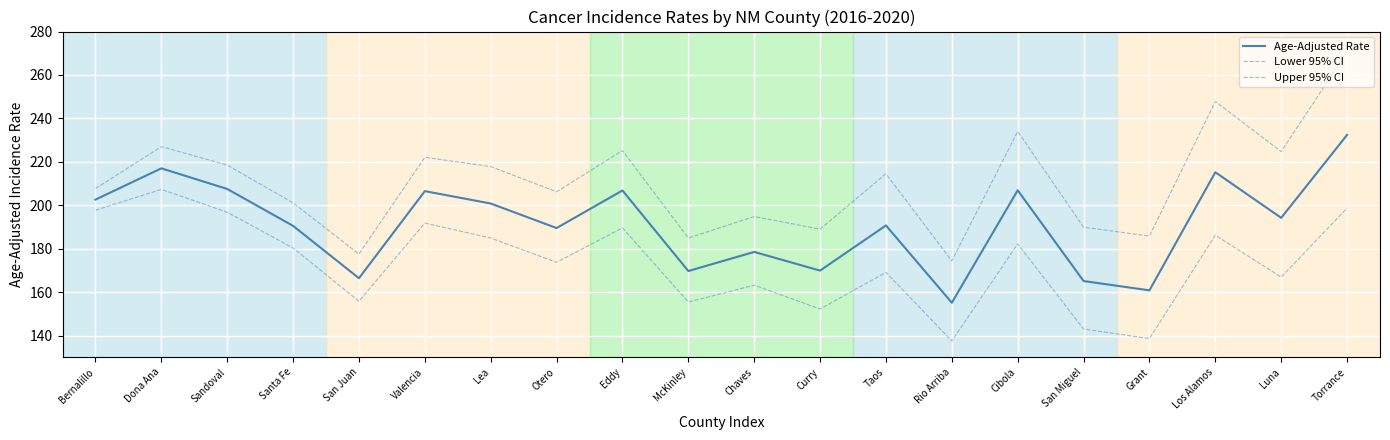

True or false: Upper 95% CI has more than 1 points higher than both neighbors.

True